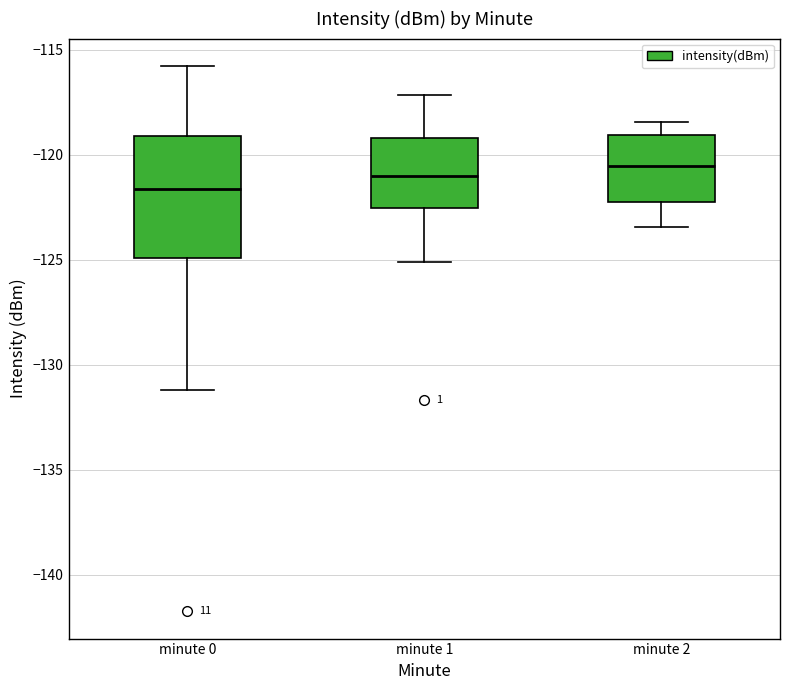

Which box is the tallest, from its lower edge to its upper edge?

minute 0